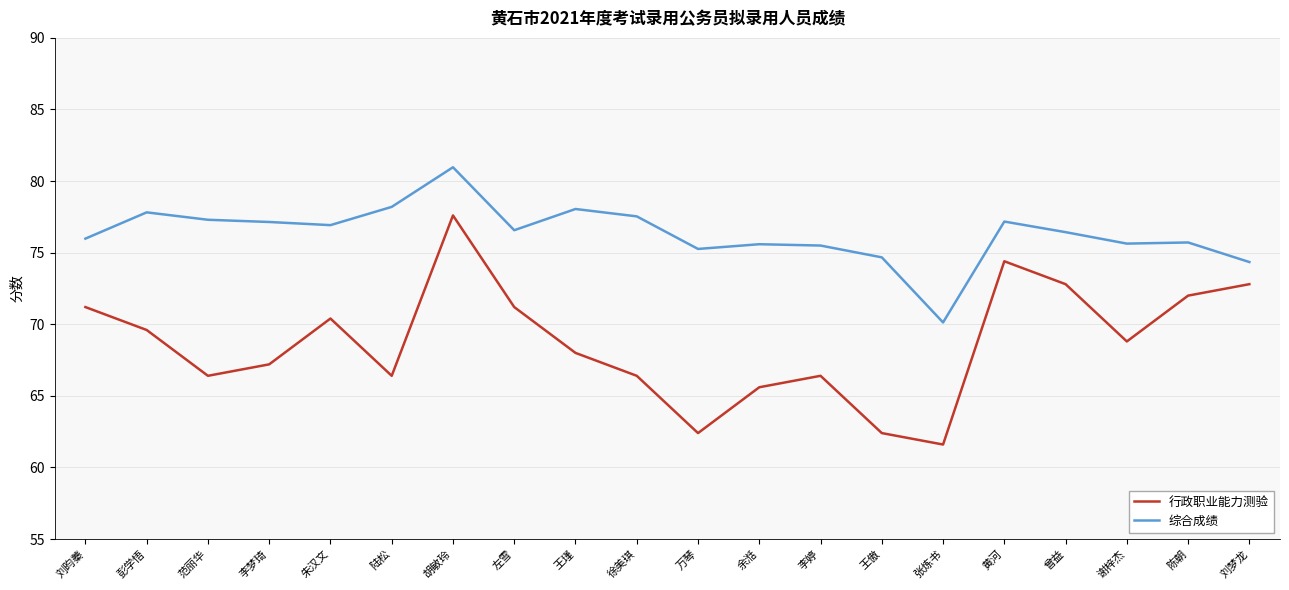

Where is the first local maximum for 综合成绩?

彭学悟